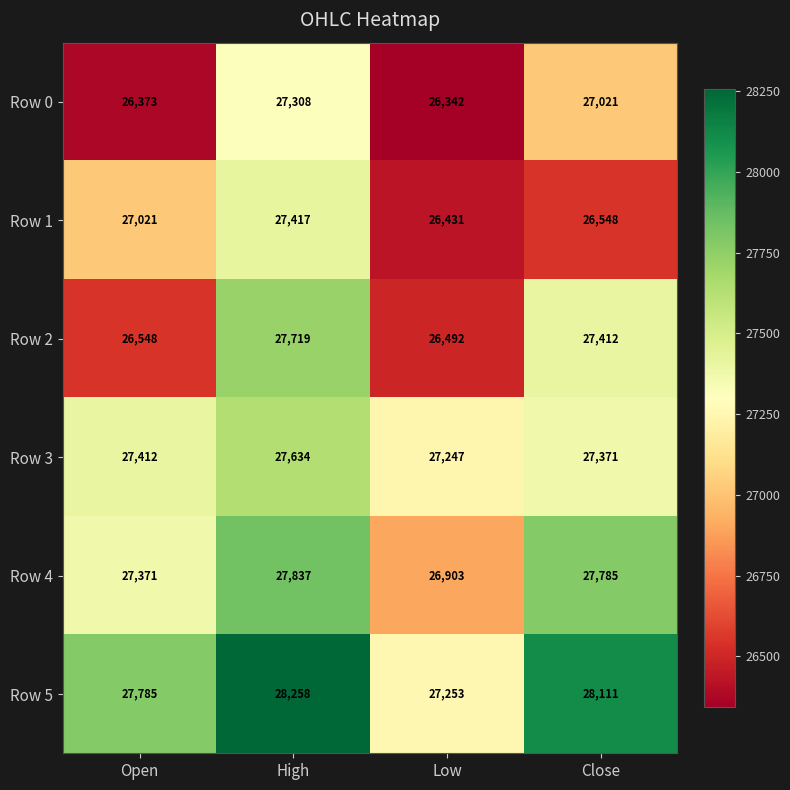

What is the total value across all series at Close?

164248